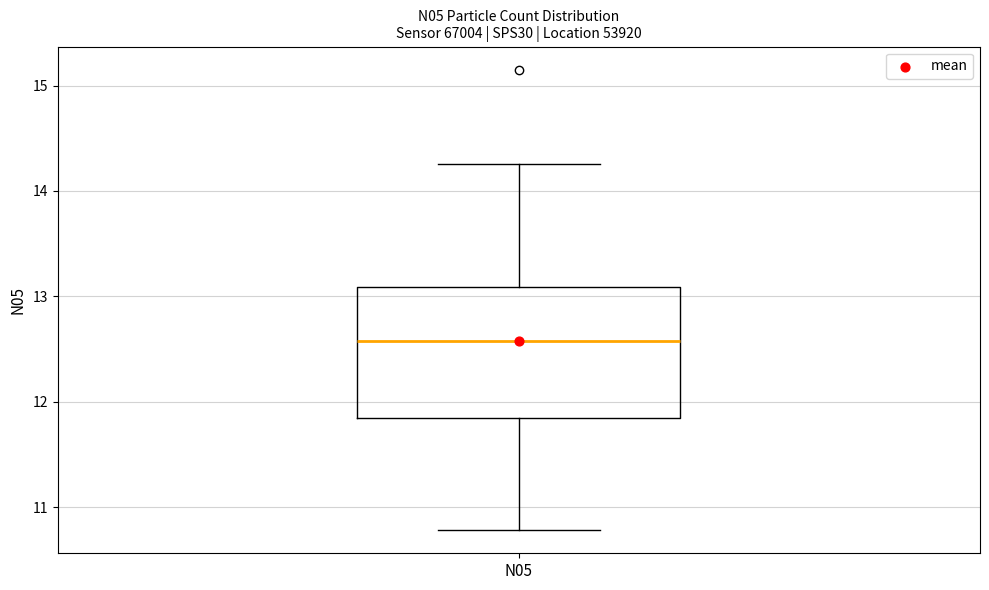

Read this box plot against the y-axis: the position of the median line, the range covered by the box, and the ends of both whiskers. The values are not printed on the chart, so give them approximately, as read against the axis.

median 12.6, box 11.8 to 13.1, whiskers 10.8 to 14.3